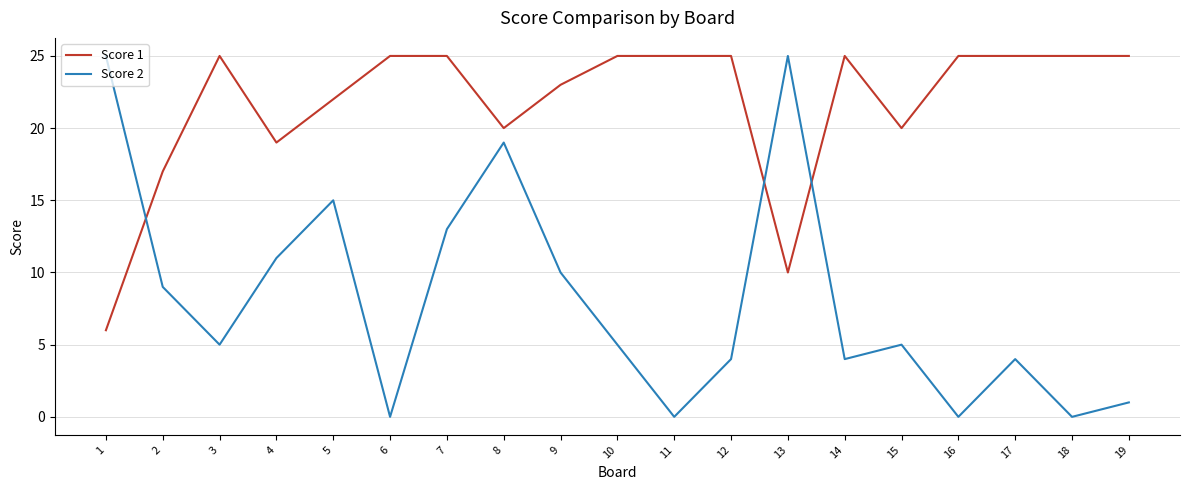

Rank the series by their average value, from highest to lowest.

Score 1, Score 2